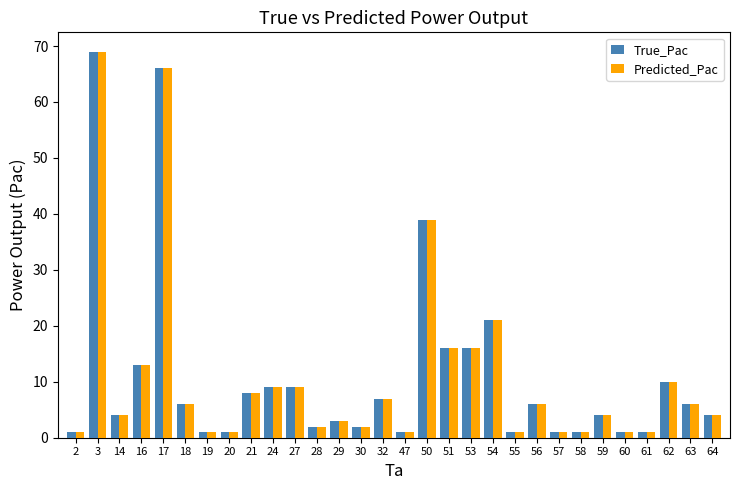

What are all the series names shown in the legend?

True_Pac, Predicted_Pac